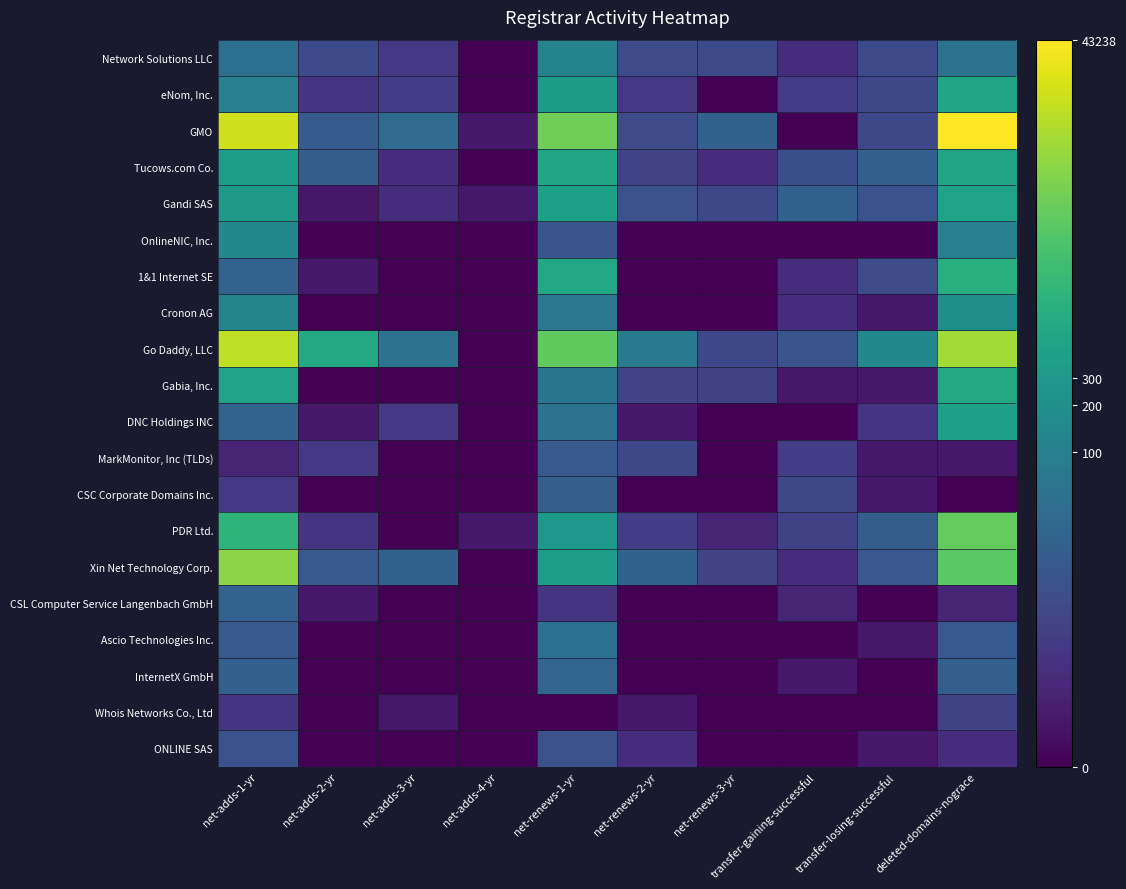

Reading left to right, list all the values displayed in this chart.

Network Solutions LLC: net-adds-1-yr=3.9	net-adds-2-yr=2.4	net-adds-3-yr=1.8	net-adds-4-yr=0.0	net-renews-1-yr=4.8	net-renews-2-yr=2.5	net-renews-3-yr=2.4	transfer-gaining-successful=1.4	transfer-losing-successful=2.4	deleted-domains-nograce=4.0
eNom, Inc.: net-adds-1-yr=4.6	net-adds-2-yr=1.6	net-adds-3-yr=1.9	net-adds-4-yr=0.0	net-renews-1-yr=5.8	net-renews-2-yr=1.8	net-renews-3-yr=0.0	transfer-gaining-successful=1.9	transfer-losing-successful=2.3	deleted-domains-nograce=6.3
GMO: net-adds-1-yr=9.9	net-adds-2-yr=3.1	net-adds-3-yr=3.7	net-adds-4-yr=0.7	net-renews-1-yr=8.4	net-renews-2-yr=2.5	net-renews-3-yr=3.3	transfer-gaining-successful=0.0	transfer-losing-successful=2.3	deleted-domains-nograce=10.7
Tucows.com Co.: net-adds-1-yr=5.8	net-adds-2-yr=3.1	net-adds-3-yr=1.4	net-adds-4-yr=0.0	net-renews-1-yr=6.3	net-renews-2-yr=2.2	net-renews-3-yr=1.4	transfer-gaining-successful=2.6	transfer-losing-successful=3.3	deleted-domains-nograce=6.2
Gandi SAS: net-adds-1-yr=5.7	net-adds-2-yr=0.7	net-adds-3-yr=1.4	net-adds-4-yr=0.7	net-renews-1-yr=6.1	net-renews-2-yr=2.6	net-renews-3-yr=2.3	transfer-gaining-successful=3.3	transfer-losing-successful=2.7	deleted-domains-nograce=6.2
OnlineNIC, Inc.: net-adds-1-yr=5.0	net-adds-2-yr=0.0	net-adds-3-yr=0.0	net-adds-4-yr=0.0	net-renews-1-yr=2.8	net-renews-2-yr=0.0	net-renews-3-yr=0.0	transfer-gaining-successful=0.0	transfer-losing-successful=0.0	deleted-domains-nograce=4.7
1&1 Internet SE: net-adds-1-yr=3.4	net-adds-2-yr=0.7	net-adds-3-yr=0.0	net-adds-4-yr=0.0	net-renews-1-yr=6.4	net-renews-2-yr=0.0	net-renews-3-yr=0.0	transfer-gaining-successful=1.4	transfer-losing-successful=2.5	deleted-domains-nograce=6.7
Cronon AG: net-adds-1-yr=4.9	net-adds-2-yr=0.0	net-adds-3-yr=0.0	net-adds-4-yr=0.0	net-renews-1-yr=4.2	net-renews-2-yr=0.0	net-renews-3-yr=0.0	transfer-gaining-successful=1.4	transfer-losing-successful=0.7	deleted-domains-nograce=5.3
Go Daddy, LLC: net-adds-1-yr=9.6	net-adds-2-yr=6.4	net-adds-3-yr=4.1	net-adds-4-yr=0.0	net-renews-1-yr=8.1	net-renews-2-yr=4.4	net-renews-3-yr=2.3	transfer-gaining-successful=2.8	transfer-losing-successful=5.0	deleted-domains-nograce=9.2
Gabia, Inc.: net-adds-1-yr=6.2	net-adds-2-yr=0.0	net-adds-3-yr=0.0	net-adds-4-yr=0.0	net-renews-1-yr=4.1	net-renews-2-yr=2.2	net-renews-3-yr=2.1	transfer-gaining-successful=0.7	transfer-losing-successful=0.7	deleted-domains-nograce=6.5
DNC Holdings INC: net-adds-1-yr=3.4	net-adds-2-yr=0.7	net-adds-3-yr=1.8	net-adds-4-yr=0.0	net-renews-1-yr=4.1	net-renews-2-yr=0.7	net-renews-3-yr=0.0	transfer-gaining-successful=0.0	transfer-losing-successful=1.6	deleted-domains-nograce=6.1
MarkMonitor, Inc (TLDs): net-adds-1-yr=1.1	net-adds-2-yr=1.8	net-adds-3-yr=0.0	net-adds-4-yr=0.0	net-renews-1-yr=3.0	net-renews-2-yr=2.3	net-renews-3-yr=0.0	transfer-gaining-successful=1.9	transfer-losing-successful=0.7	deleted-domains-nograce=0.7
CSC Corporate Domains Inc.: net-adds-1-yr=1.8	net-adds-2-yr=0.0	net-adds-3-yr=0.0	net-adds-4-yr=0.0	net-renews-1-yr=3.2	net-renews-2-yr=0.0	net-renews-3-yr=0.0	transfer-gaining-successful=2.3	transfer-losing-successful=0.7	deleted-domains-nograce=0.0
PDR Ltd.: net-adds-1-yr=6.9	net-adds-2-yr=1.6	net-adds-3-yr=0.0	net-adds-4-yr=0.7	net-renews-1-yr=5.7	net-renews-2-yr=1.9	net-renews-3-yr=1.1	transfer-gaining-successful=2.1	transfer-losing-successful=3.1	deleted-domains-nograce=8.1
Xin Net Technology Corp.: net-adds-1-yr=8.8	net-adds-2-yr=3.0	net-adds-3-yr=3.3	net-adds-4-yr=0.0	net-renews-1-yr=5.9	net-renews-2-yr=3.3	net-renews-3-yr=2.2	transfer-gaining-successful=1.4	transfer-losing-successful=2.9	deleted-domains-nograce=7.9
CSL Computer Service Langenbach GmbH: net-adds-1-yr=3.4	net-adds-2-yr=0.7	net-adds-3-yr=0.0	net-adds-4-yr=0.0	net-renews-1-yr=1.6	net-renews-2-yr=0.0	net-renews-3-yr=0.0	transfer-gaining-successful=1.1	transfer-losing-successful=0.0	deleted-domains-nograce=1.1
Ascio Technologies Inc.: net-adds-1-yr=3.0	net-adds-2-yr=0.0	net-adds-3-yr=0.0	net-adds-4-yr=0.0	net-renews-1-yr=3.9	net-renews-2-yr=0.0	net-renews-3-yr=0.0	transfer-gaining-successful=0.0	transfer-losing-successful=0.7	deleted-domains-nograce=2.9
InternetX GmbH: net-adds-1-yr=3.3	net-adds-2-yr=0.0	net-adds-3-yr=0.0	net-adds-4-yr=0.0	net-renews-1-yr=3.5	net-renews-2-yr=0.0	net-renews-3-yr=0.0	transfer-gaining-successful=0.7	transfer-losing-successful=0.0	deleted-domains-nograce=3.2
Whois Networks Co., Ltd: net-adds-1-yr=1.6	net-adds-2-yr=0.0	net-adds-3-yr=0.7	net-adds-4-yr=0.0	net-renews-1-yr=0.0	net-renews-2-yr=0.7	net-renews-3-yr=0.0	transfer-gaining-successful=0.0	transfer-losing-successful=0.0	deleted-domains-nograce=2.1
ONLINE SAS: net-adds-1-yr=2.7	net-adds-2-yr=0.0	net-adds-3-yr=0.0	net-adds-4-yr=0.0	net-renews-1-yr=2.6	net-renews-2-yr=1.4	net-renews-3-yr=0.0	transfer-gaining-successful=0.0	transfer-losing-successful=0.7	deleted-domains-nograce=1.4